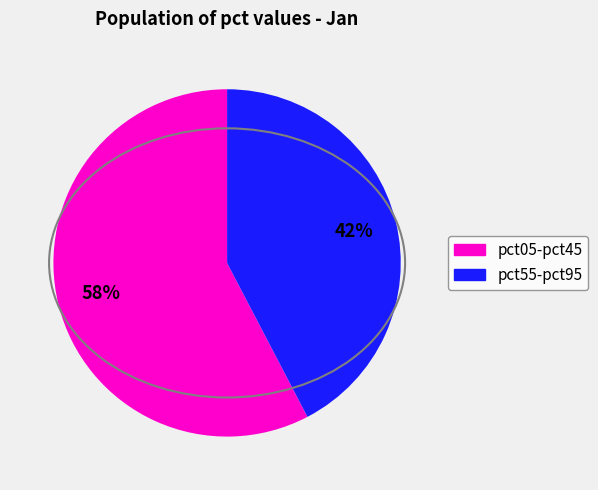

Which category accounts for the majority?

pct05-pct45